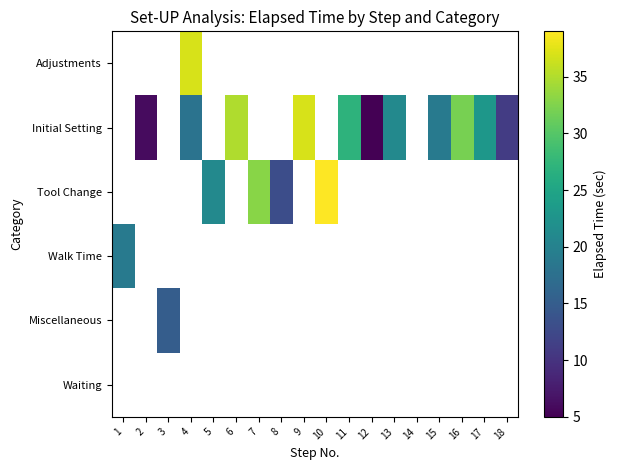

Which category has the lowest value across all series?

12